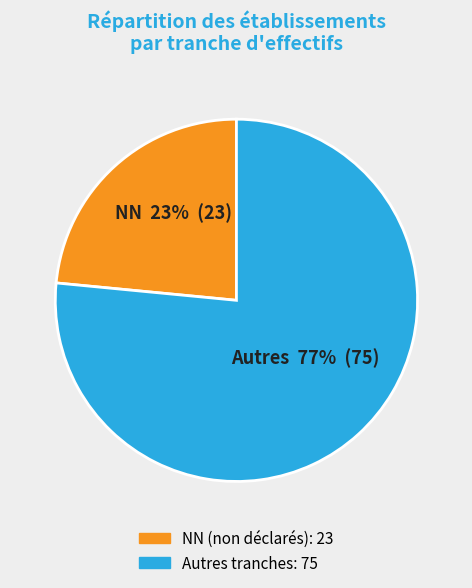

To the nearest percent, what is the average slice percentage?

50%